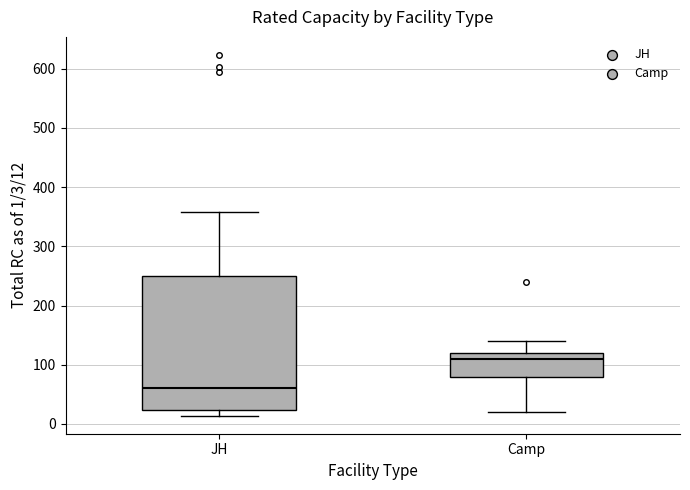

Where does the median line of the box for JH sit on the y-axis? The values are not printed on the chart, so give them approximately, as read against the axis.

60